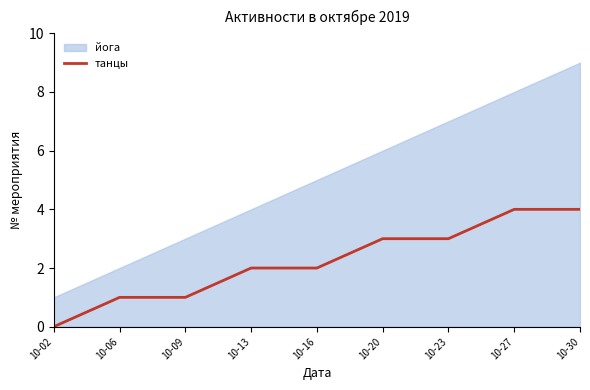

Is it true that танцы equals 3 at 10-23?

True